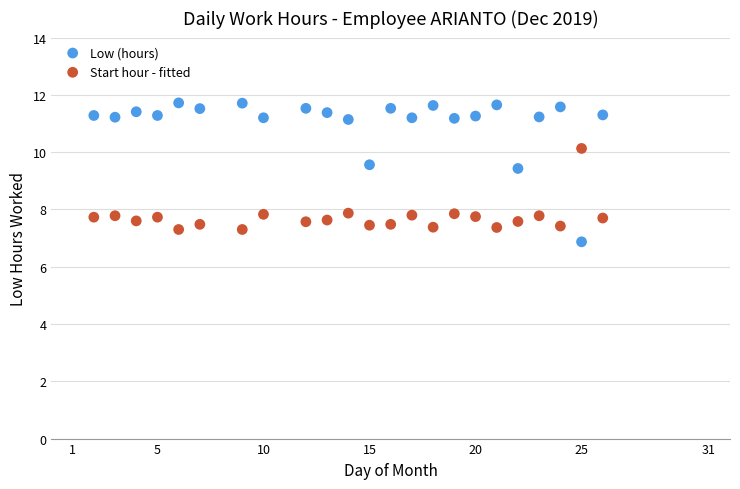

Across all data points, what is the range of X values (max minus min)?

24.0